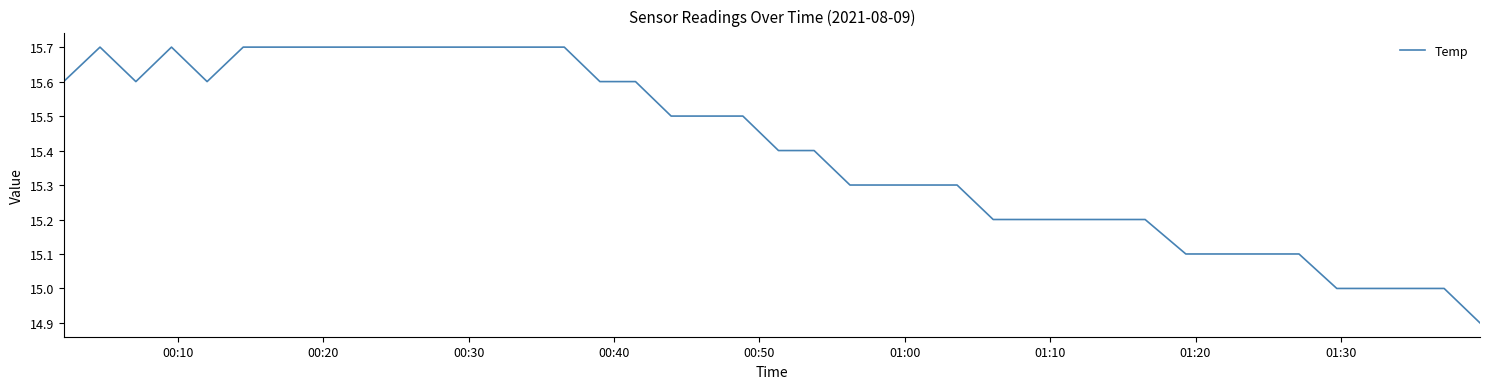

What is the greatest value displayed?

15.7